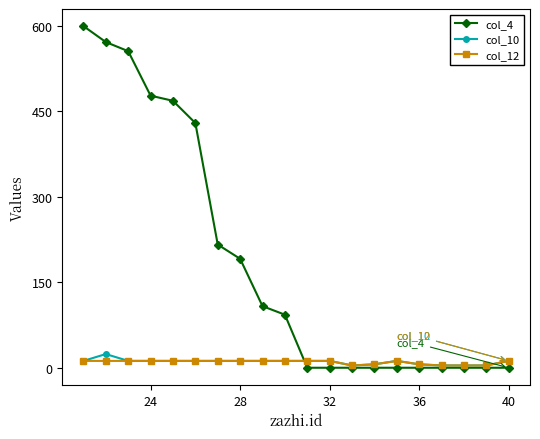

Which series has the largest range (max minus min)?

col_4